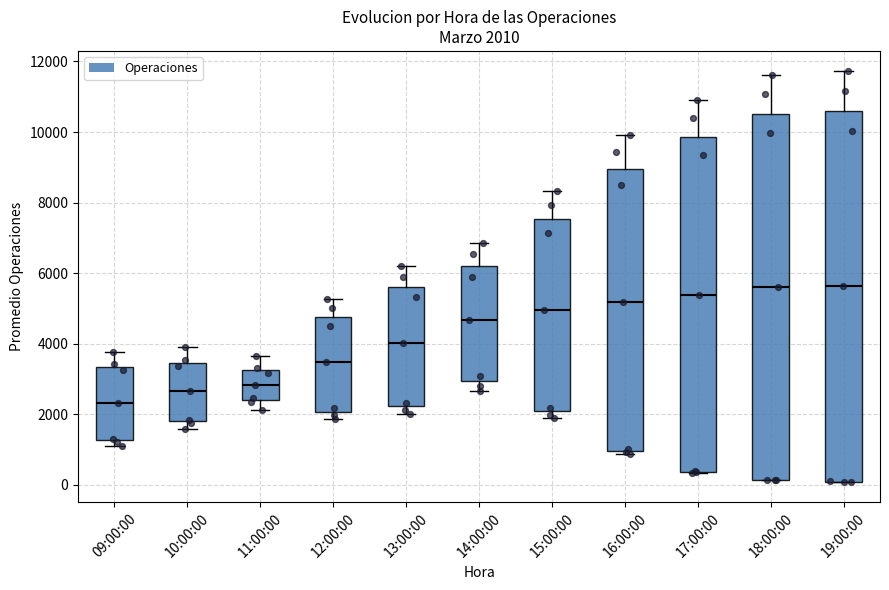

Which box's median line is the lowest?

09:00:00